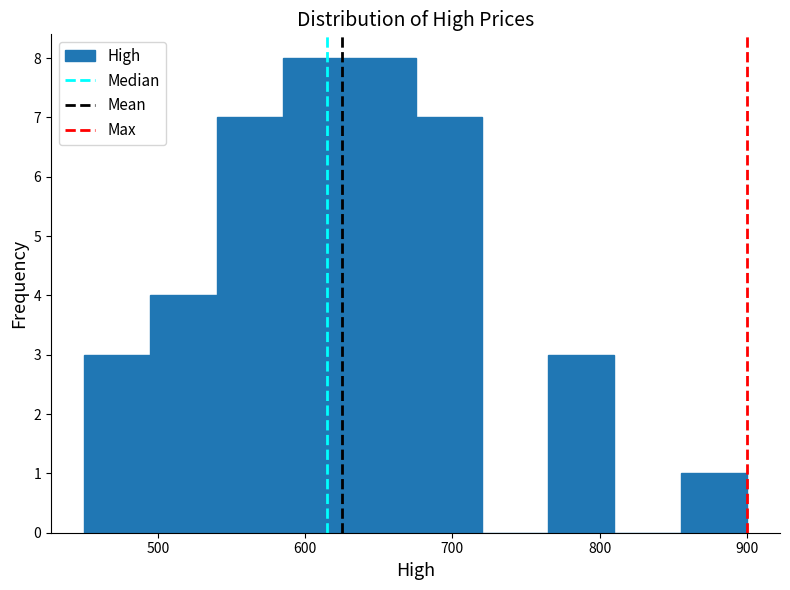

Reading left to right, list every bar in this chart as the range it spans on the x-axis followed by its height. Neither the bar edges nor the heights are printed on the chart, so give them approximately, as read against the axes.

450 to 495: 3
495 to 540: 4
540 to 585: 7
585 to 630: 8
630 to 675: 8
675 to 720: 7
720 to 765: 0
765 to 810: 3
810 to 855: 0
855 to 900: 1